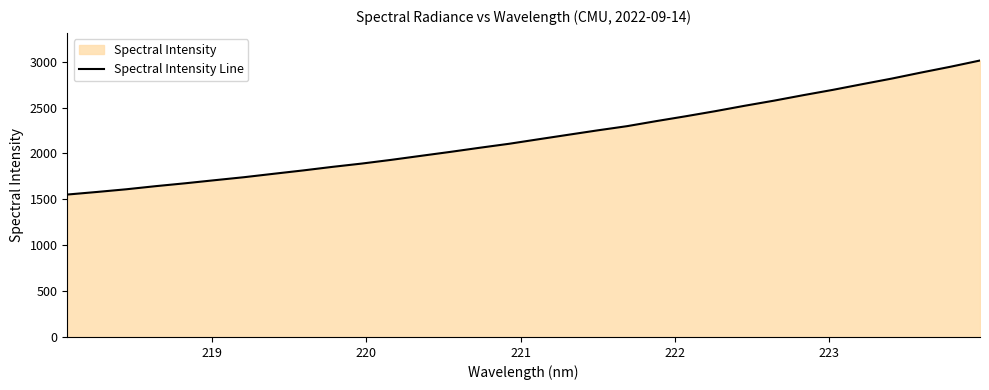

What is the difference between the maximum and minimum values?

1461.1